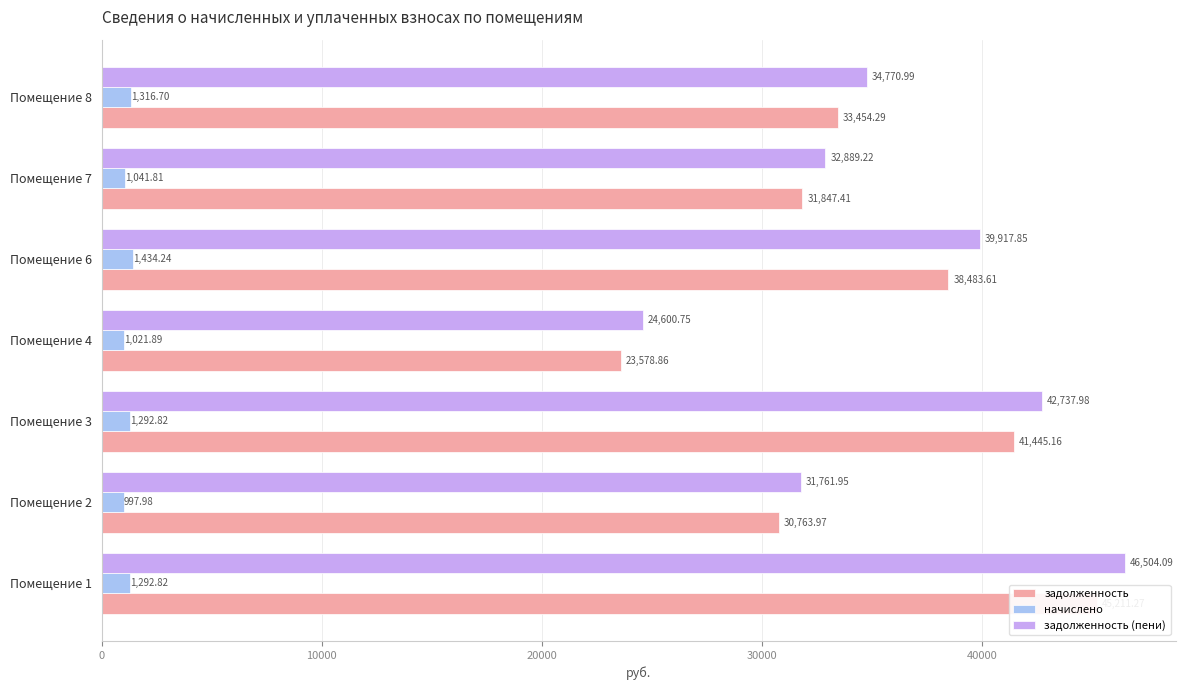

Reading right to left, transcribe all the data shown in this chart.

задолженность: 33454.3	31847.4	38483.6	23578.9	41445.2	30764.0	45211.3
начислено: 1316.7	1041.8	1434.2	1021.9	1292.8	998.0	1292.8
задолженность (пени): 34771.0	32889.2	39917.8	24600.8	42738.0	31762.0	46504.1